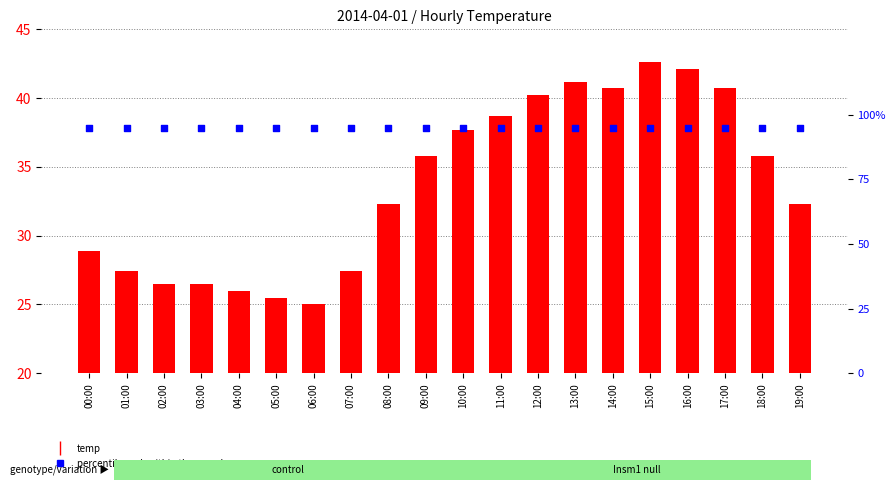

Is the value of percentile rank within the sample at 17:00 greater than the value of temp at 02:00?

Yes